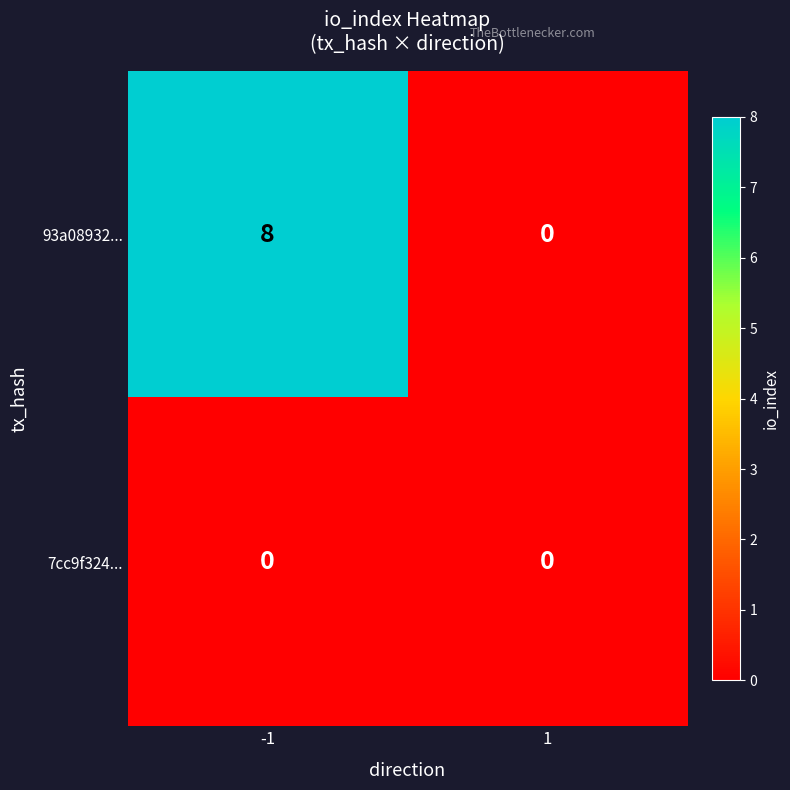

Which series has the largest total across all categories?

93a08932...